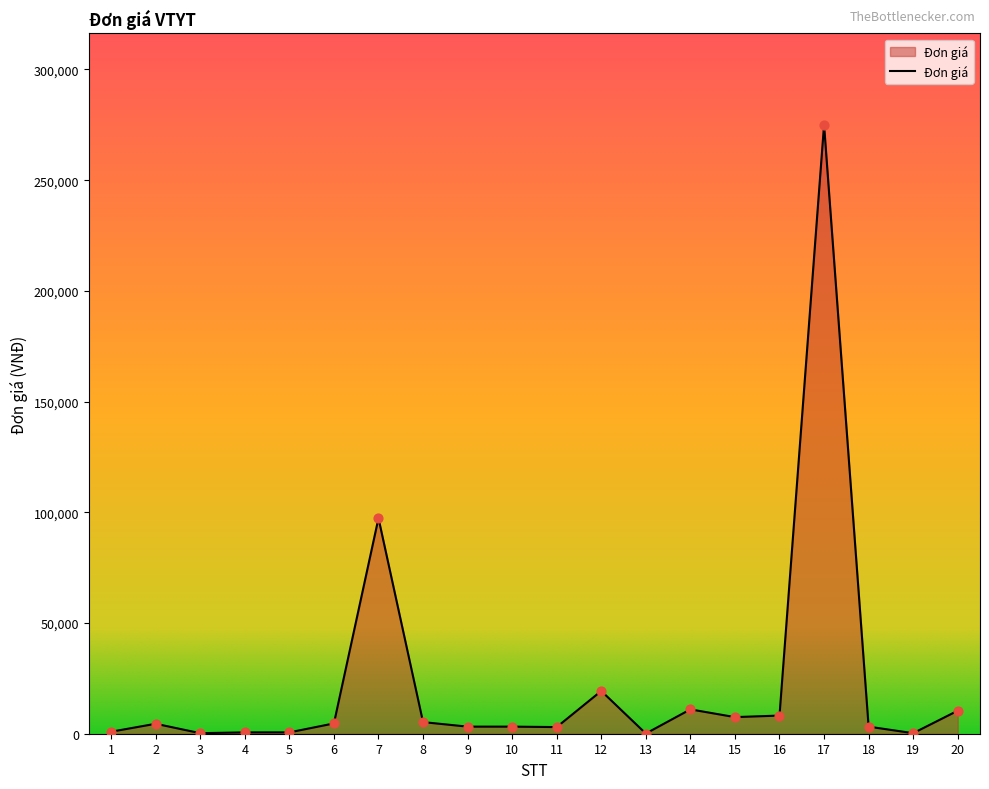

Approximately how many times larger is the value at 10 compared to 5?

5.3